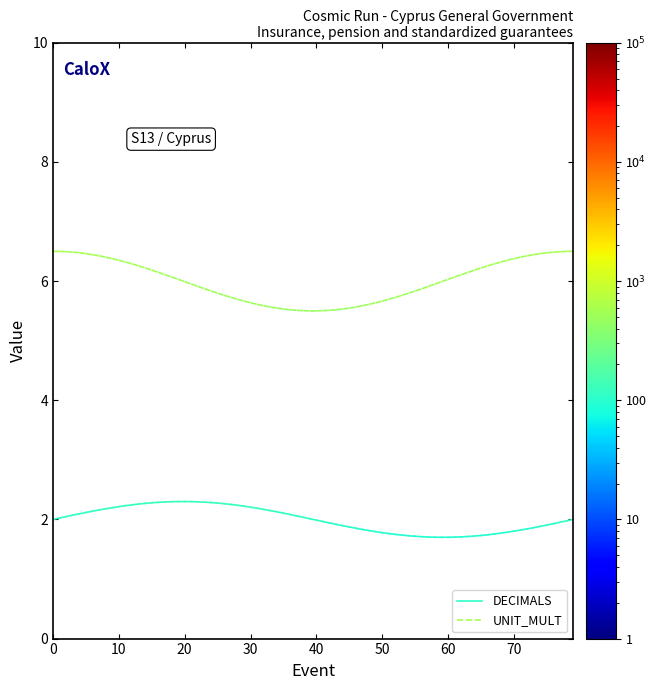

Between 0 and 10, which is larger?

10